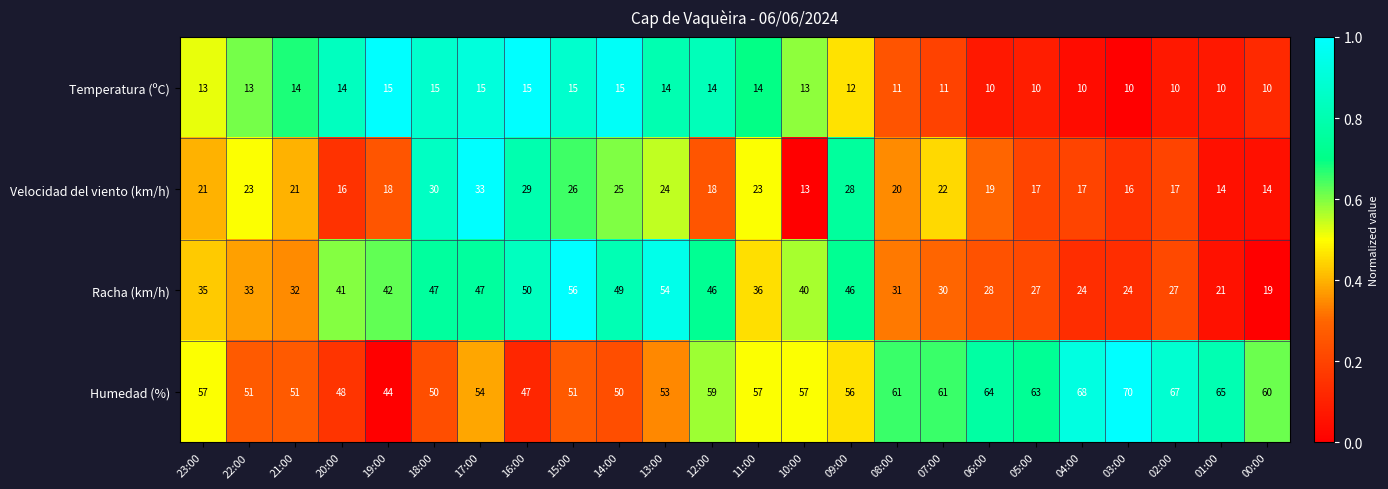

Count the number of data series in this chart.

4